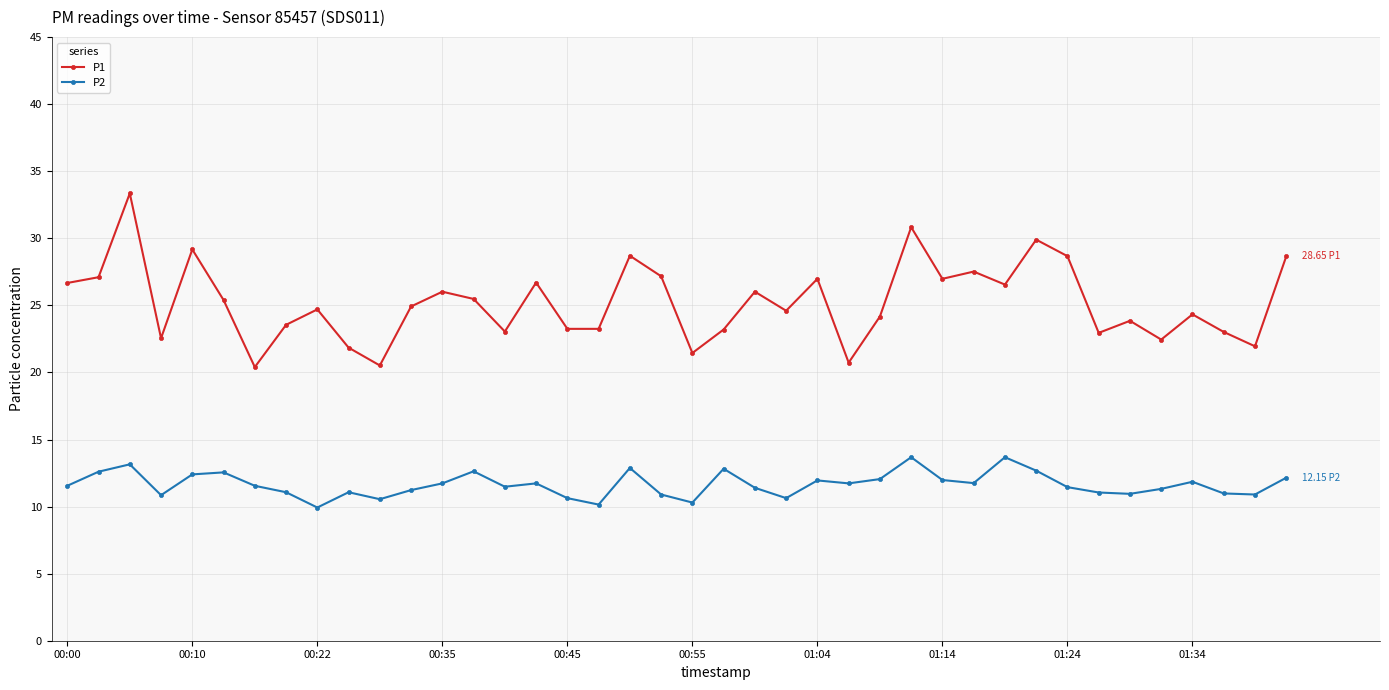

What is the lowest value of the P1 series?

20.4